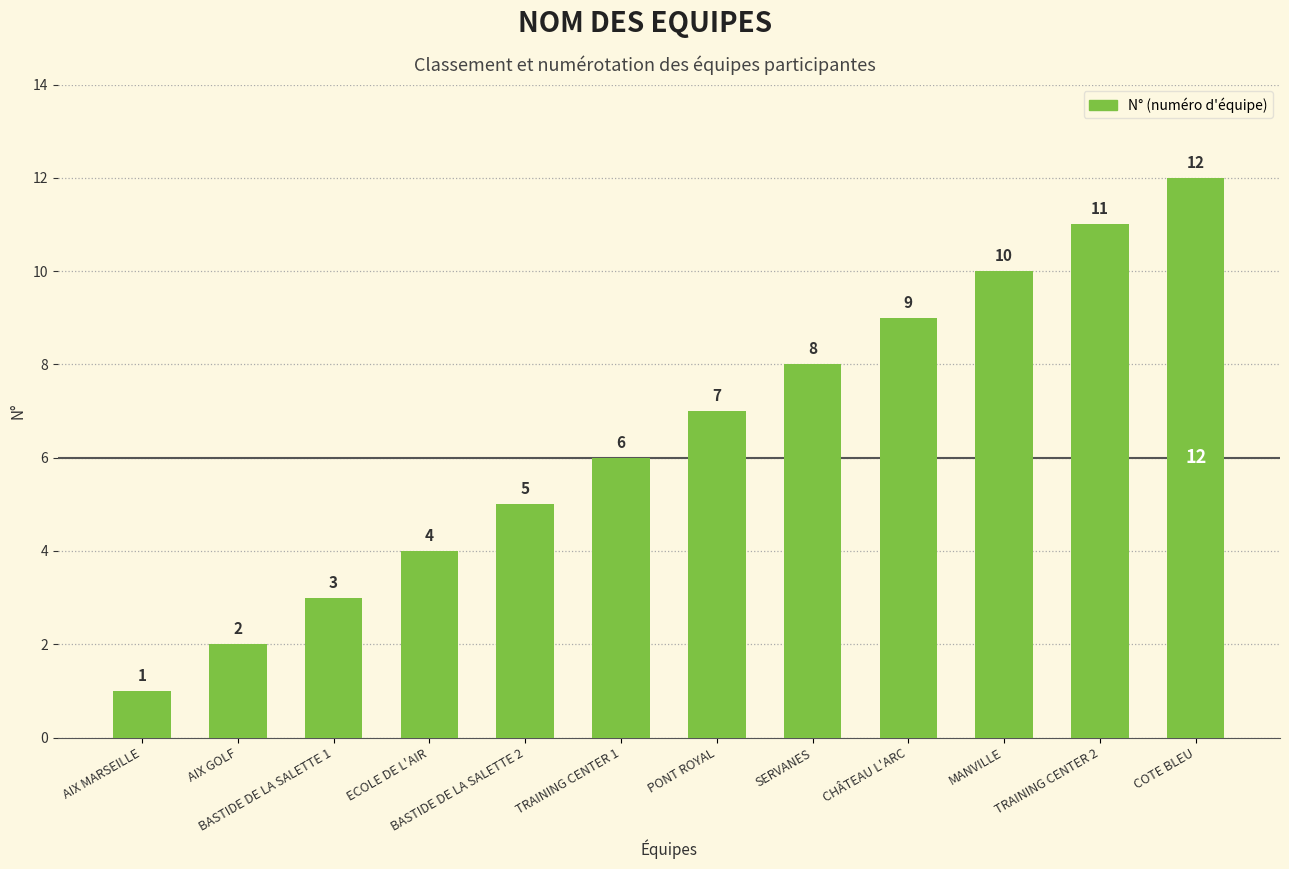

What is the change in value from TRAINING CENTER 1 to SERVANES?

+2